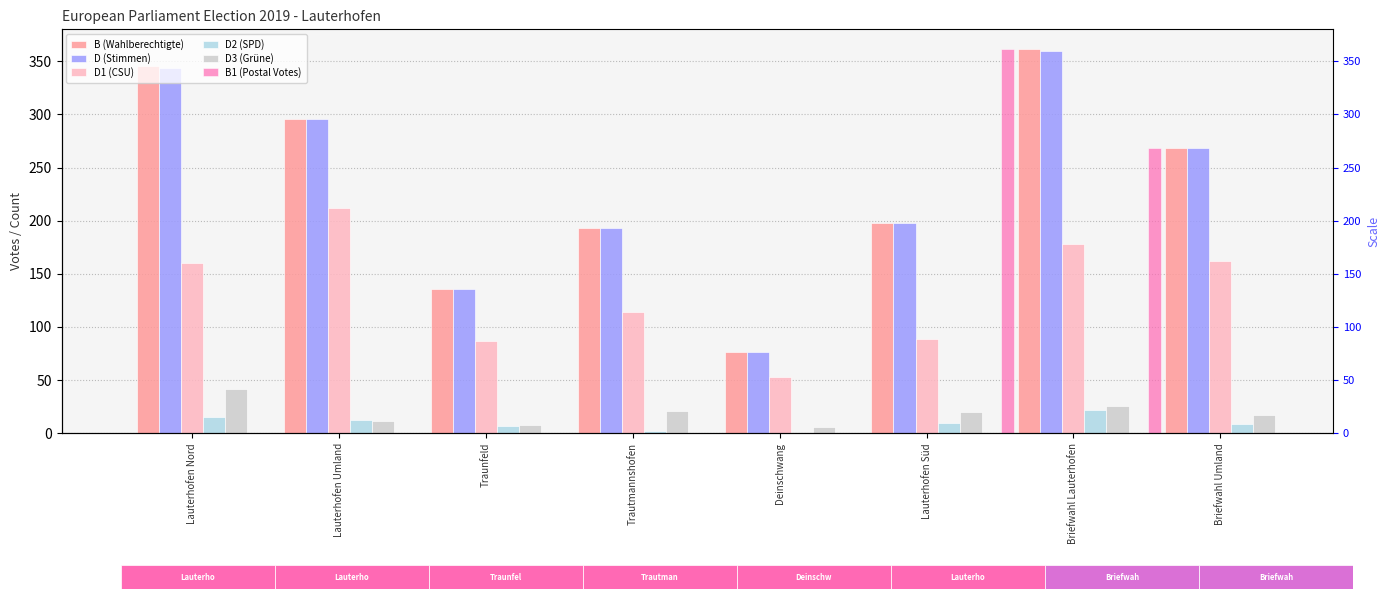

What is the average value of the D3 (Grüne) series?

19